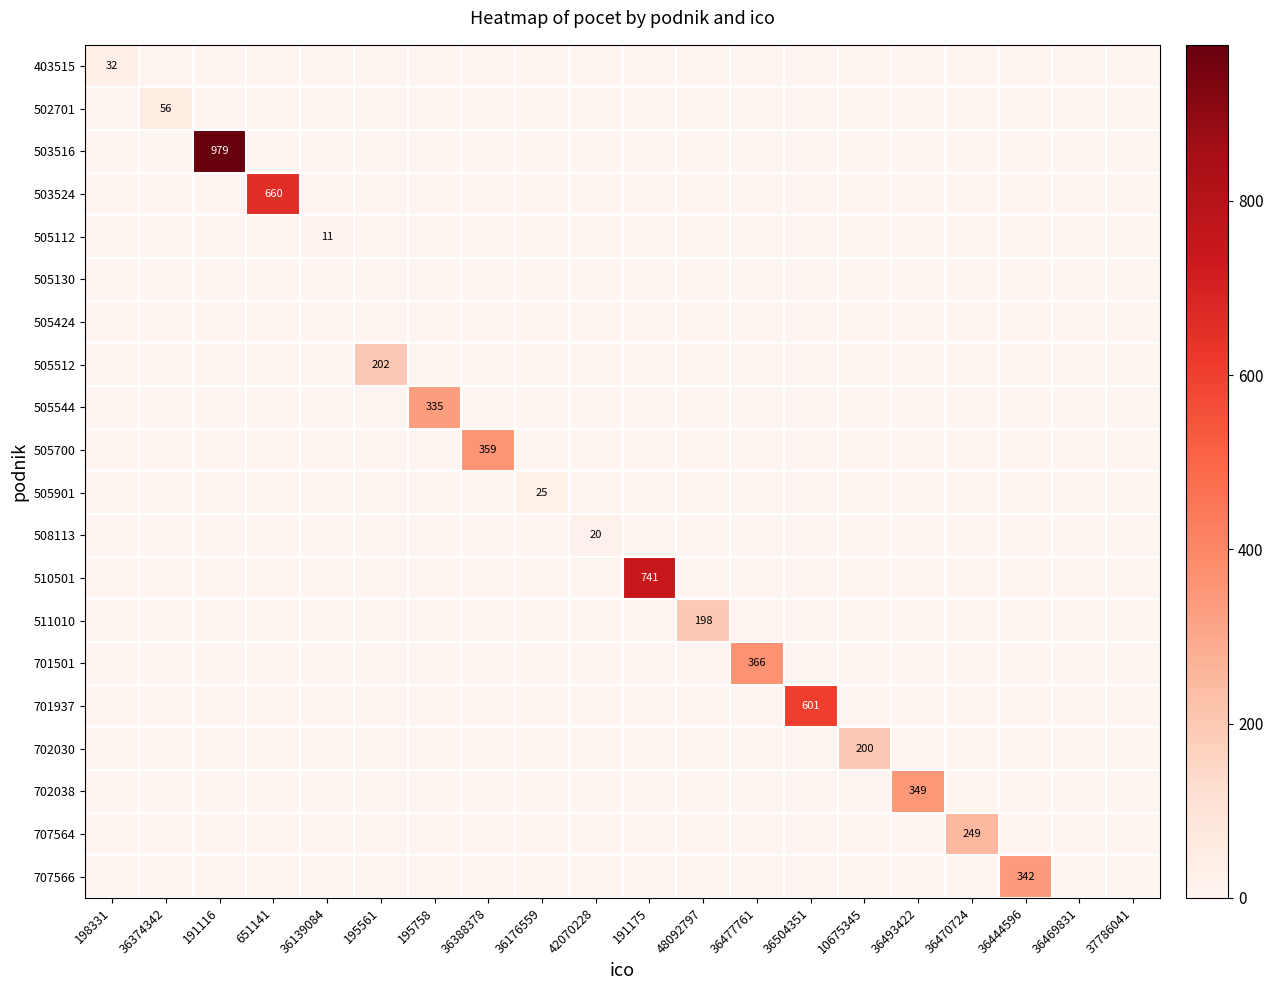

The 403515 series shows 0 at 36504351. True or false?

True